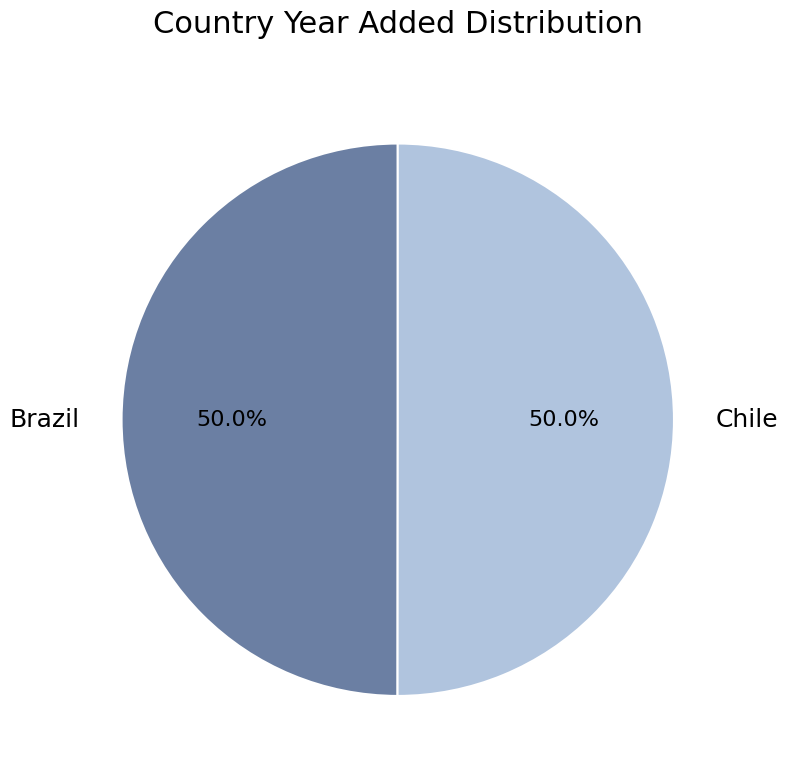

What portion of the pie excludes Chile?

50.0%